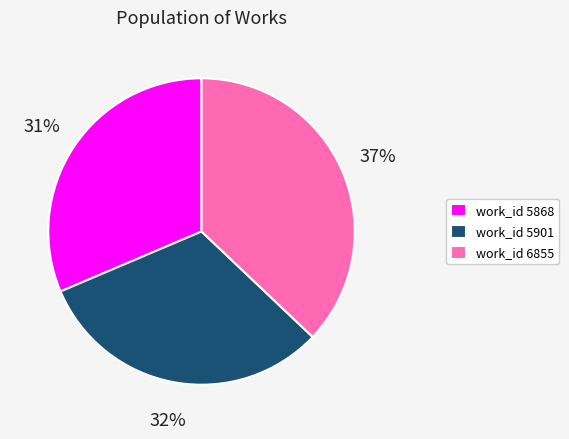

To the nearest percent, what is the combined percentage of work_id 5868 and work_id 5901?

63%